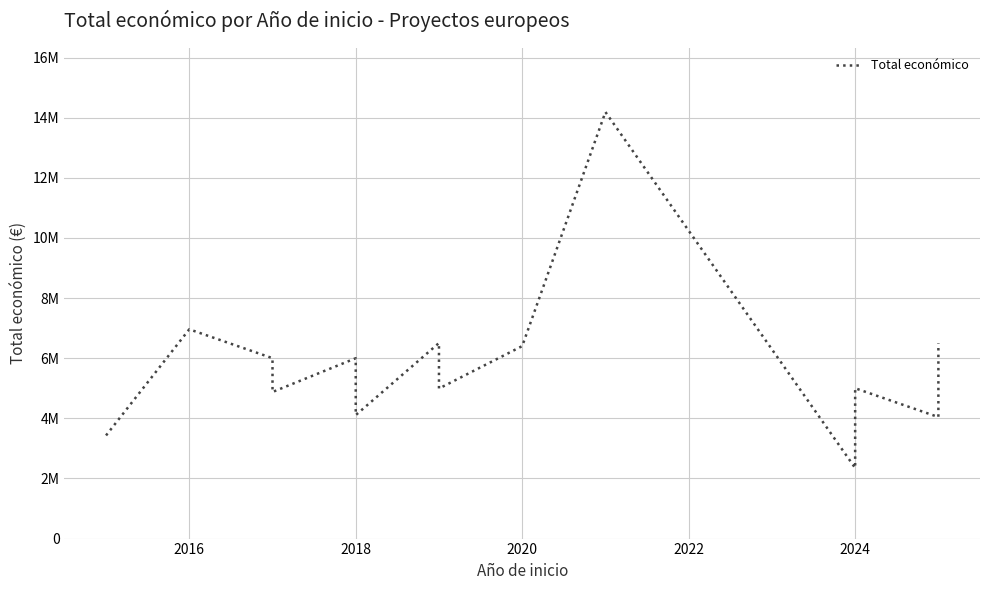

Is this an area chart (filled region under the line)?

No